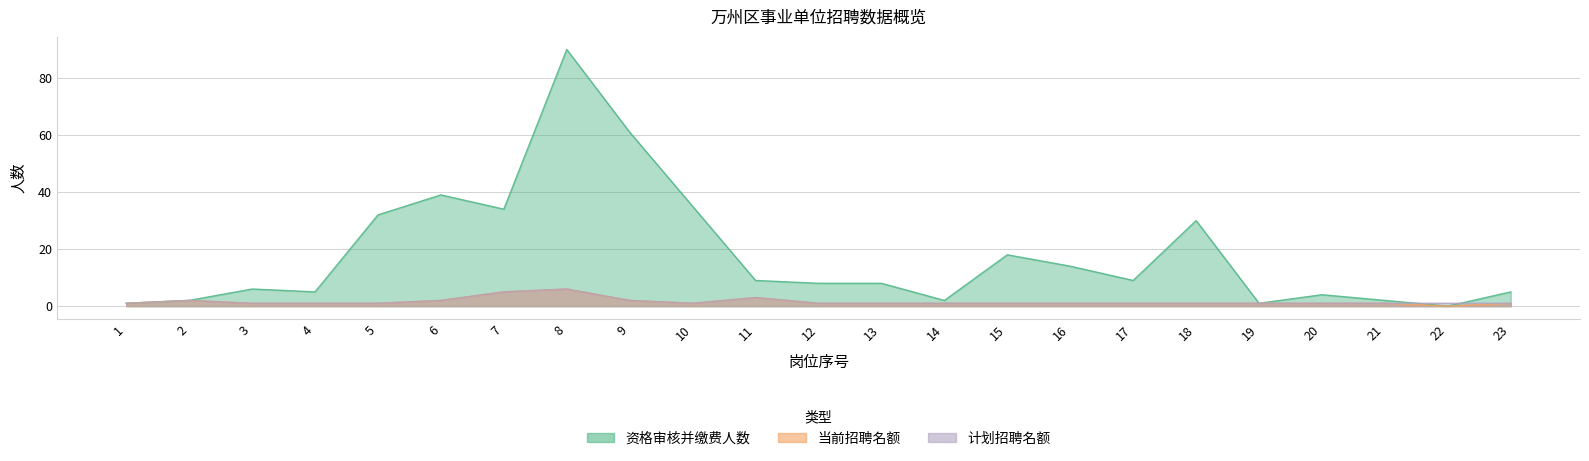

Reading right to left, list all the values displayed in this chart.

资格审核并缴费人数: 5	0	2	4	1	30	9	14	18	2	8	8	9	35	61	90	34	39	32	5	6	2	1
当前招聘名额: 1	0	1	1	1	1	1	1	1	1	1	1	3	1	2	6	5	2	1	1	1	2	1
计划招聘名额: 1	1	1	1	1	1	1	1	1	1	1	1	3	1	2	6	5	2	1	1	1	2	1